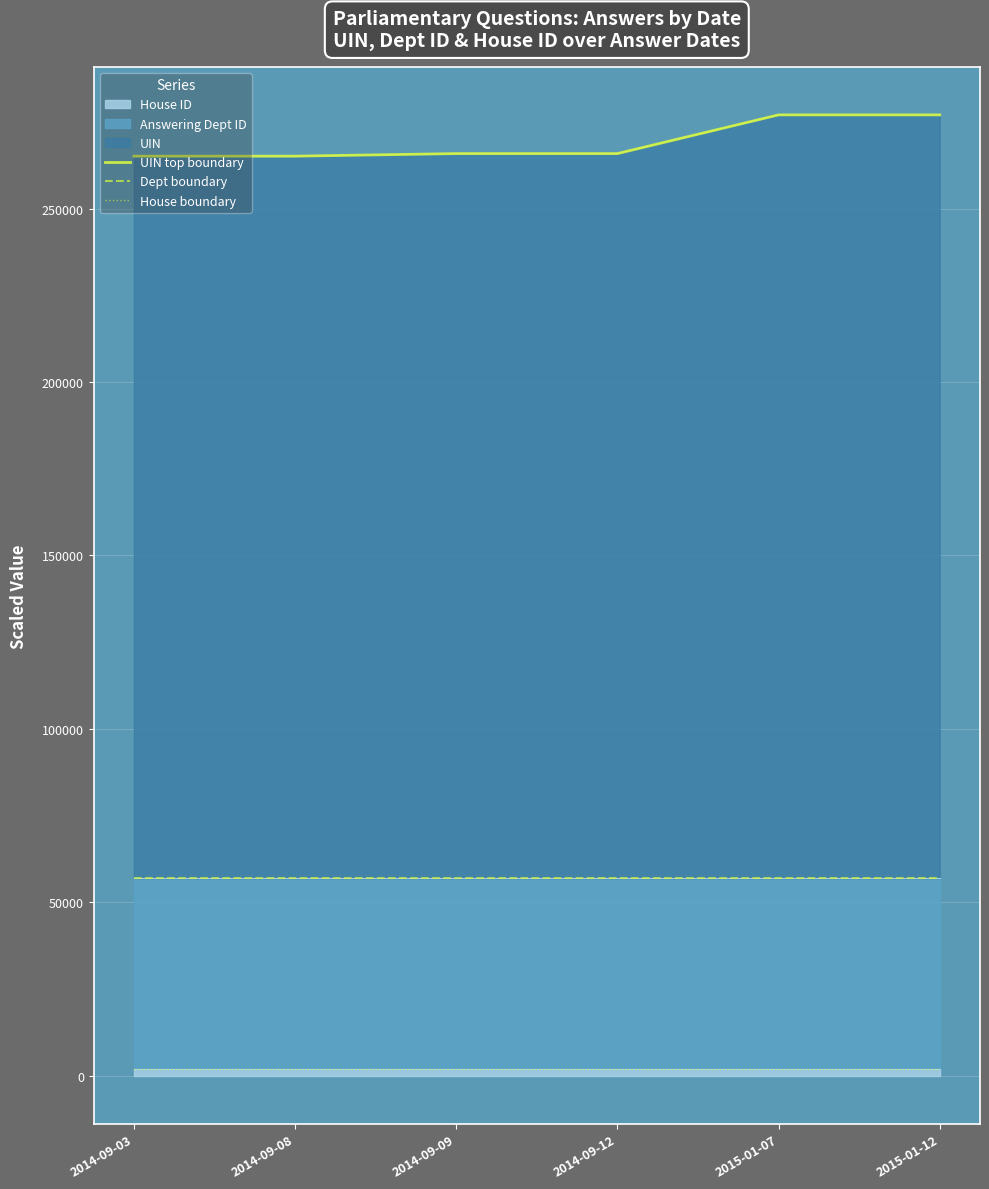

Does the chart display data point markers on the line(s)?

No